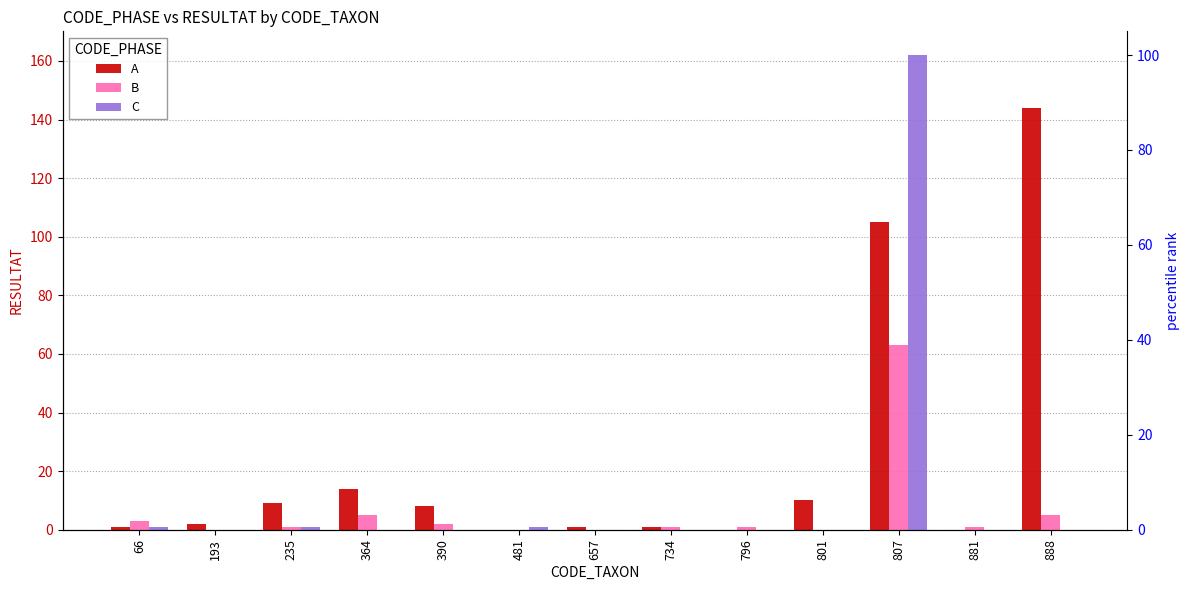

Is the value of C at 796 greater than the value of B at 807?

No